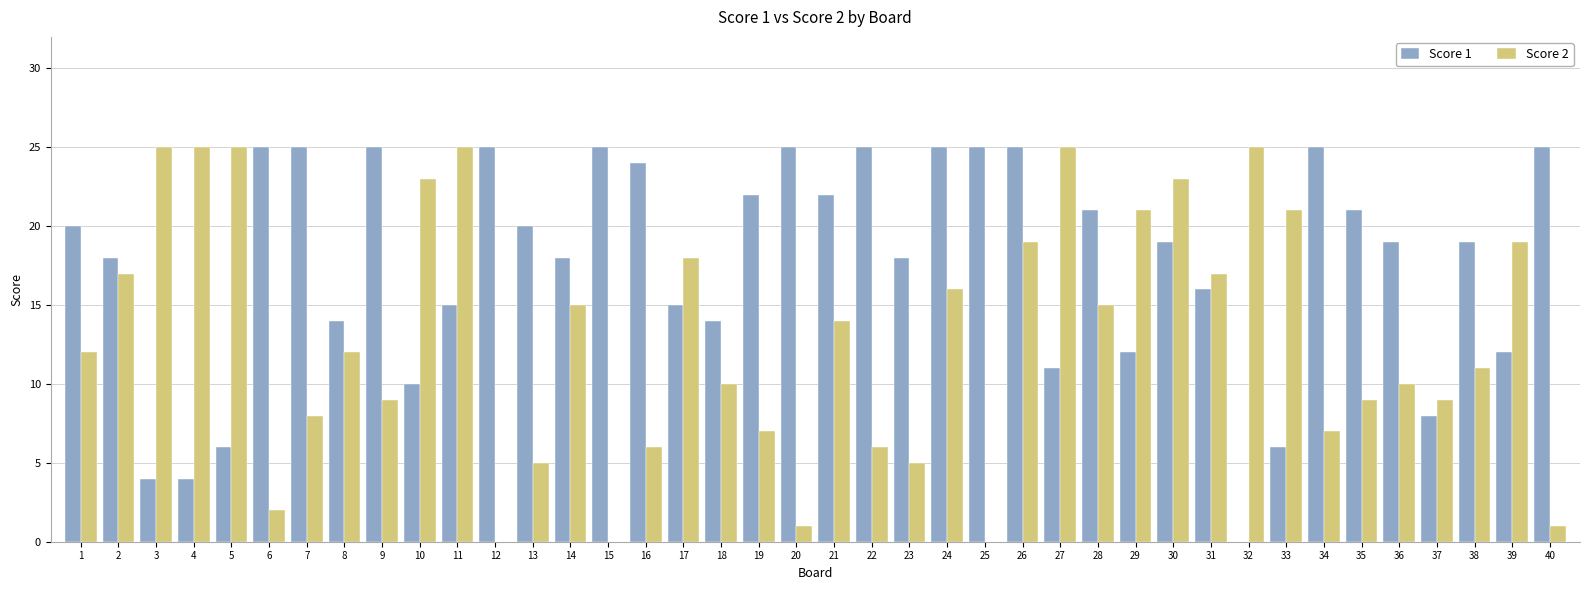

What is the greatest value displayed?

25